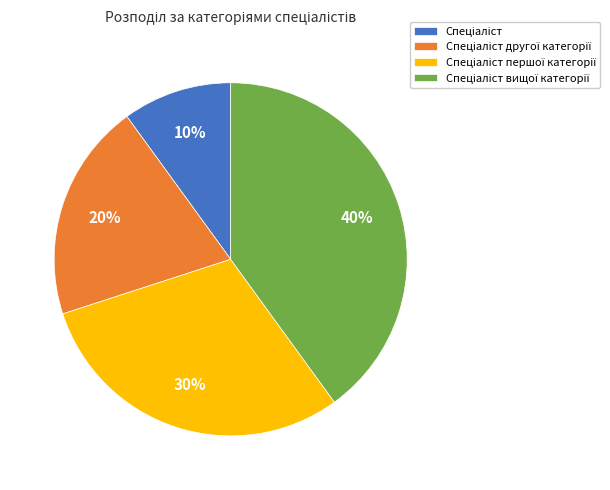

Count the number of slices in the pie.

4